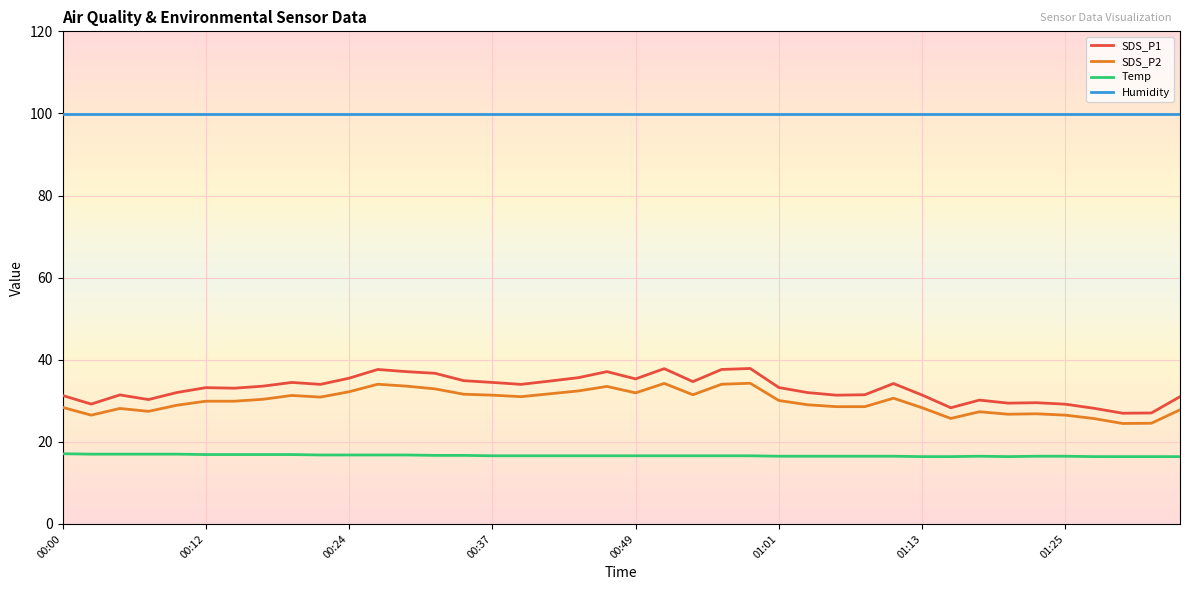

What are all the series names shown in the legend?

SDS_P1, SDS_P2, Temp, Humidity